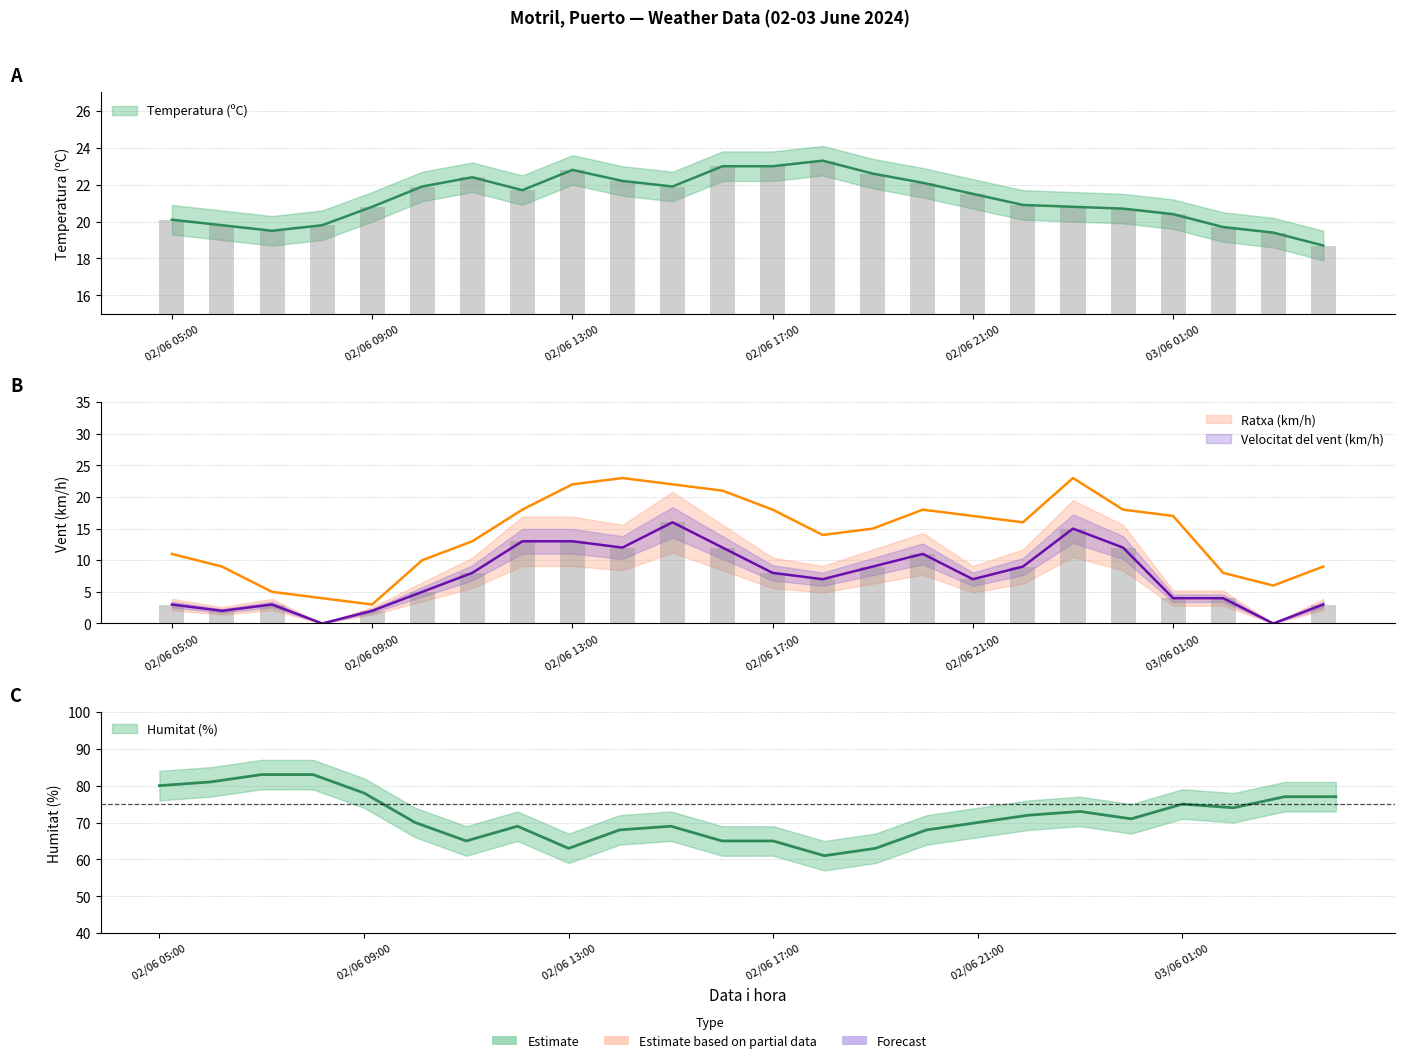

Between 02/06 13:00 and 03/06 04:00, which series saw the biggest shift?

Humitat (%)